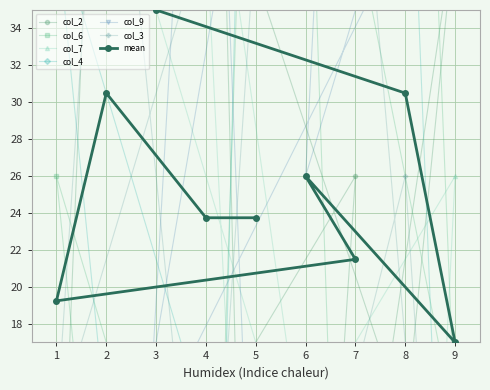

What is the highest value of the col_3 series?

80.0